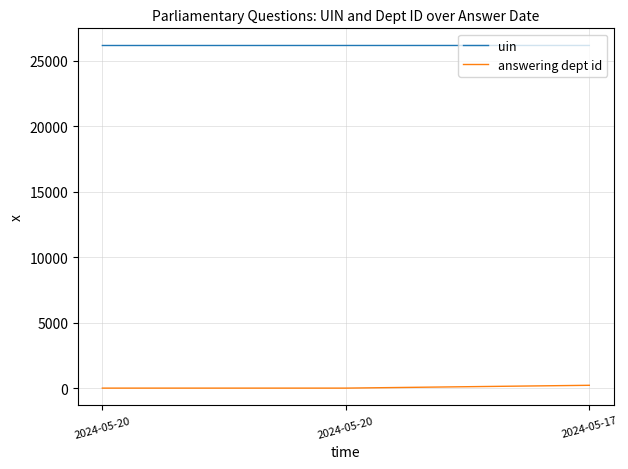

Is this an area chart (filled region under the line)?

No